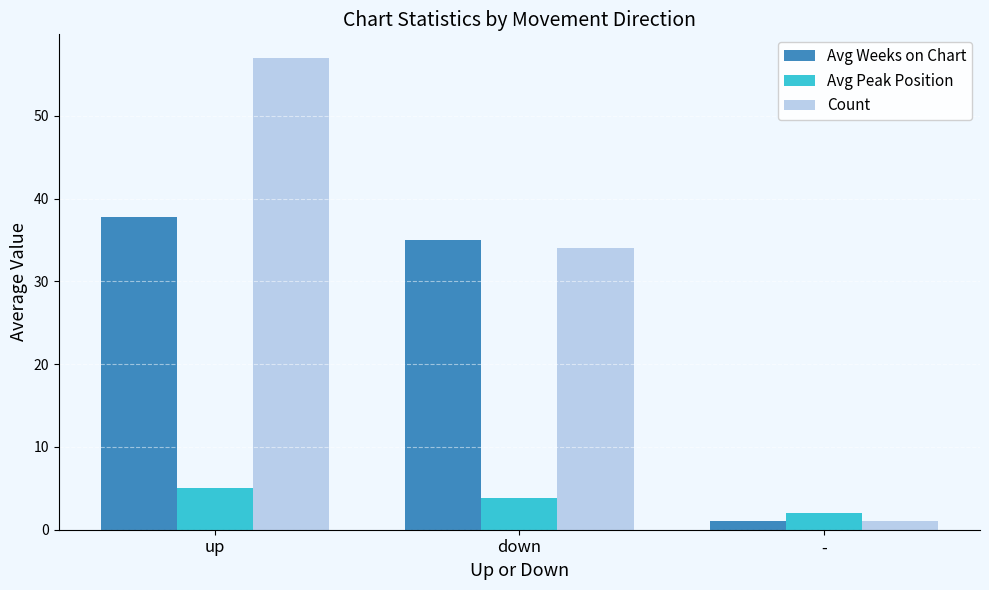

What value does the Avg Peak Position series have at -?

2.0